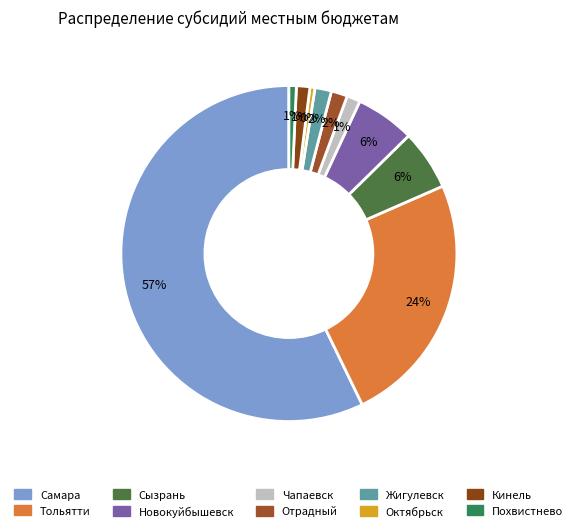

What portion of the pie excludes Отрадный?

98.4%